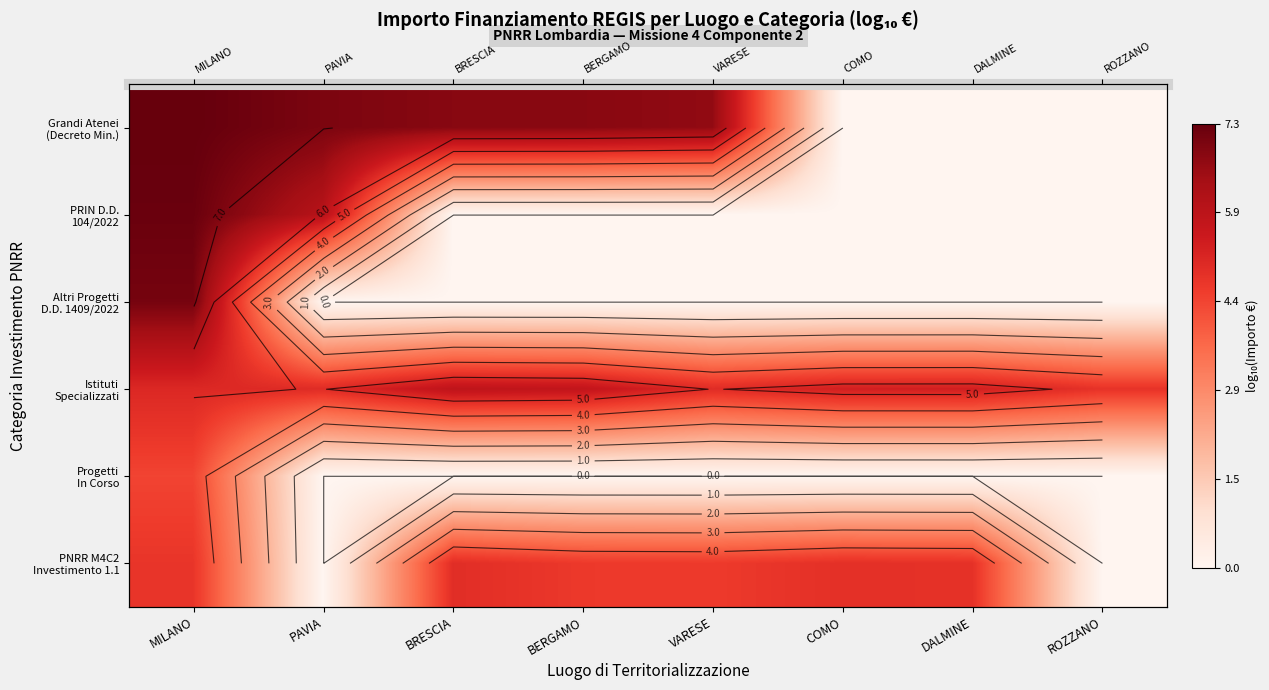

How many distinct data groups are displayed?

6